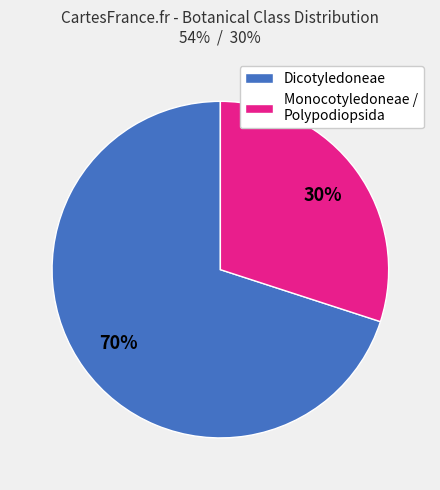

Rank the categories by value from lowest to highest.

Monocotyledoneae / Polypodiopsida, Dicotyledoneae